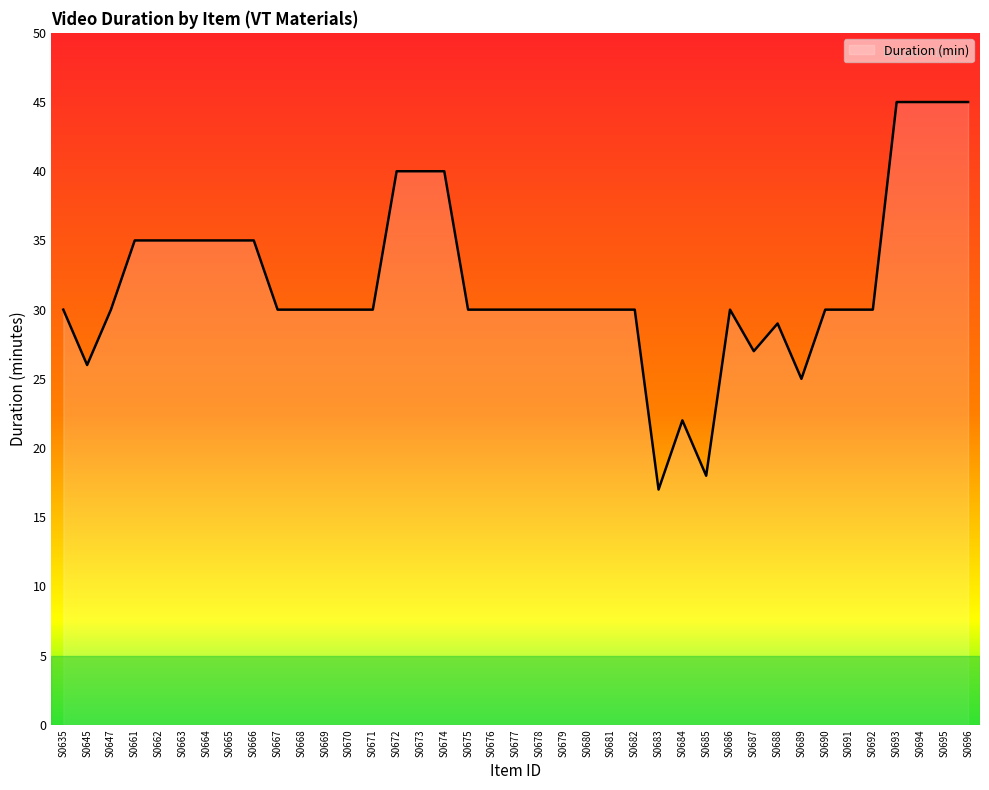

Reading left to right, extract all data points from this chart.

S0635=30	S0645=26	S0647=30	S0661=35	S0662=35	S0663=35	S0664=35	S0665=35	S0666=35	S0667=30	S0668=30	S0669=30	S0670=30	S0671=30	S0672=40	S0673=40	S0674=40	S0675=30	S0676=30	S0677=30	S0678=30	S0679=30	S0680=30	S0681=30	S0682=30	S0683=17	S0684=22	S0685=18	S0686=30	S0687=27	S0688=29	S0689=25	S0690=30	S0691=30	S0692=30	S0693=45	S0694=45	S0695=45	S0696=45